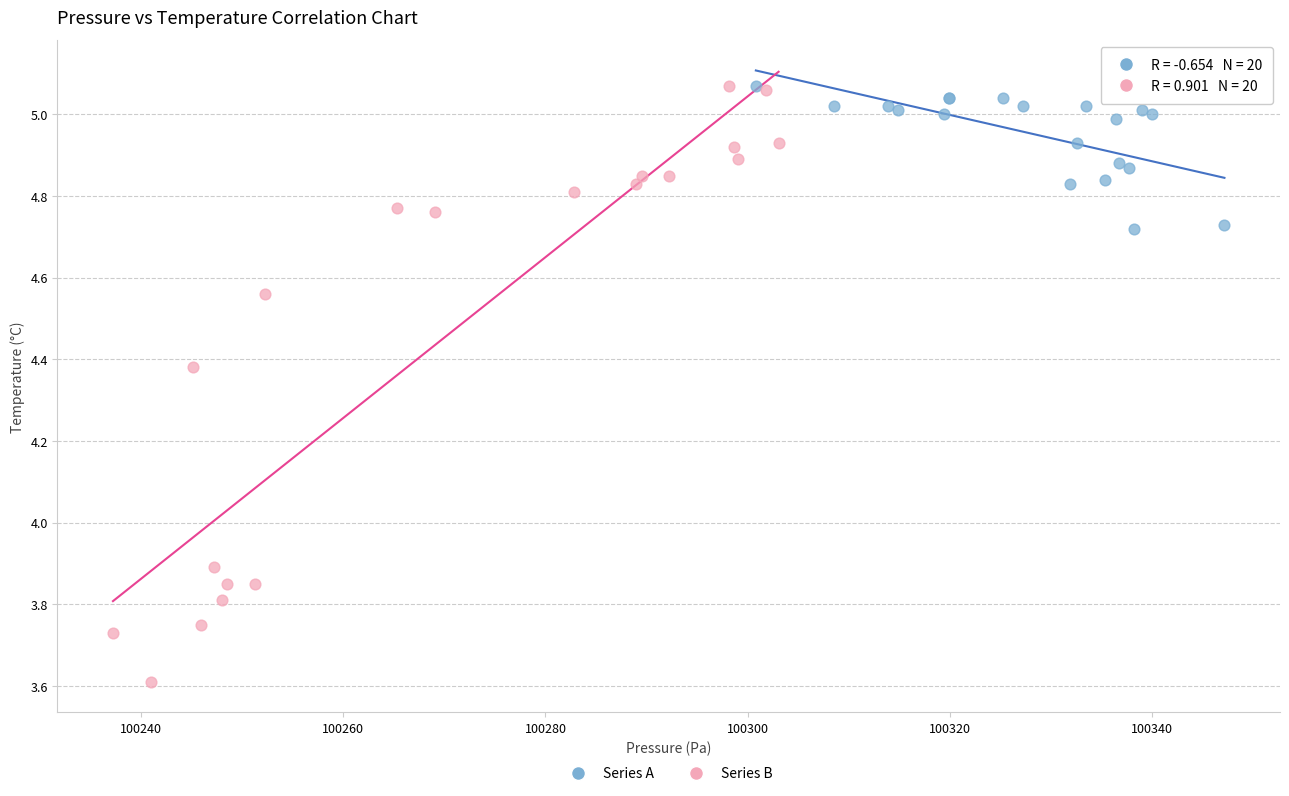

Which series has the widest spread of Y values?

Series B